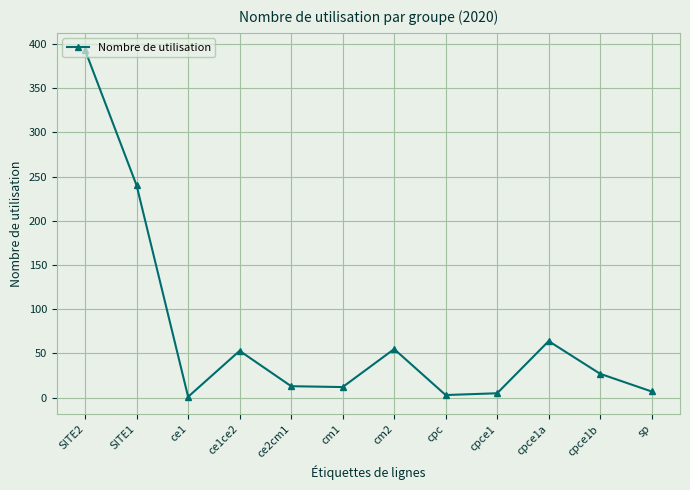

How many points are higher than both their immediate neighbors (excluding endpoints)?

3